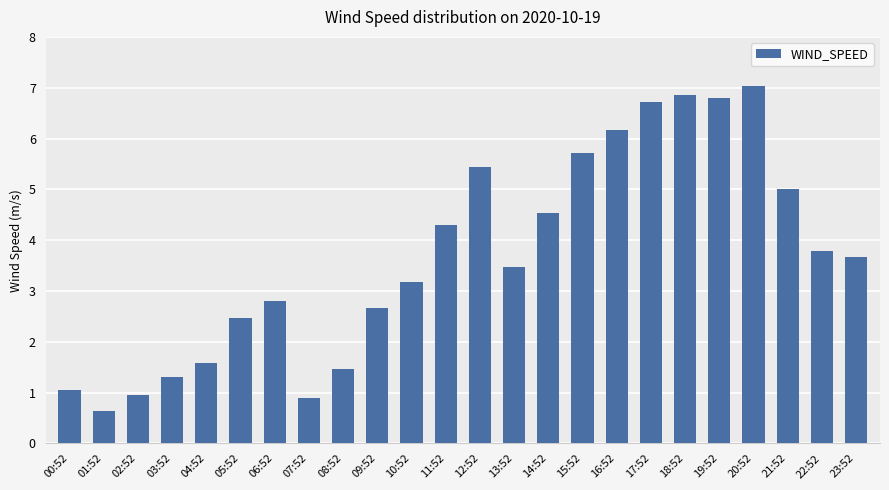

What is the label of the 20th bar from the left?

19:52